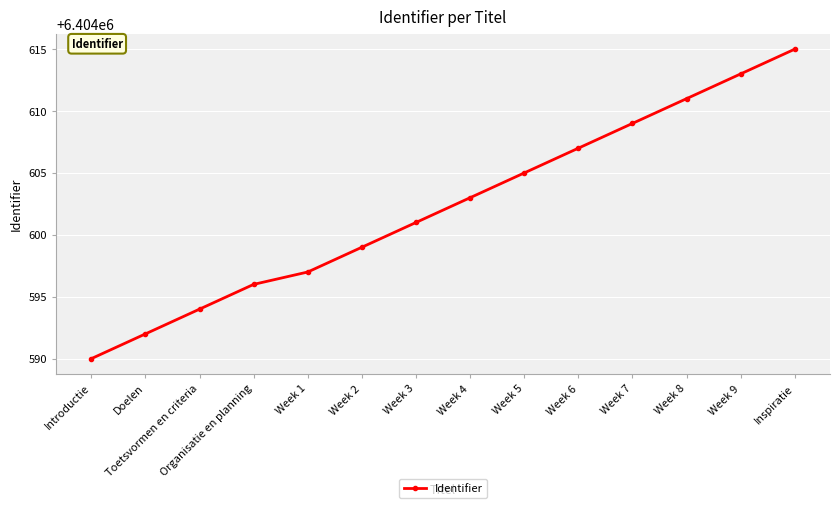

What is the average value?

6404602